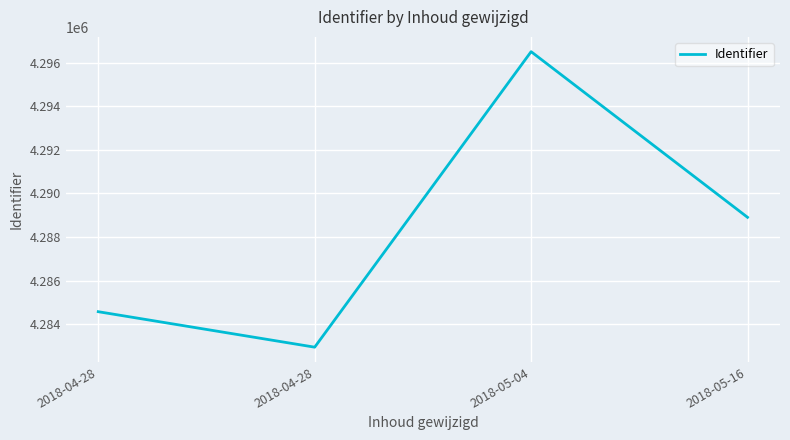

Count the number of values greater than 4288905.

2